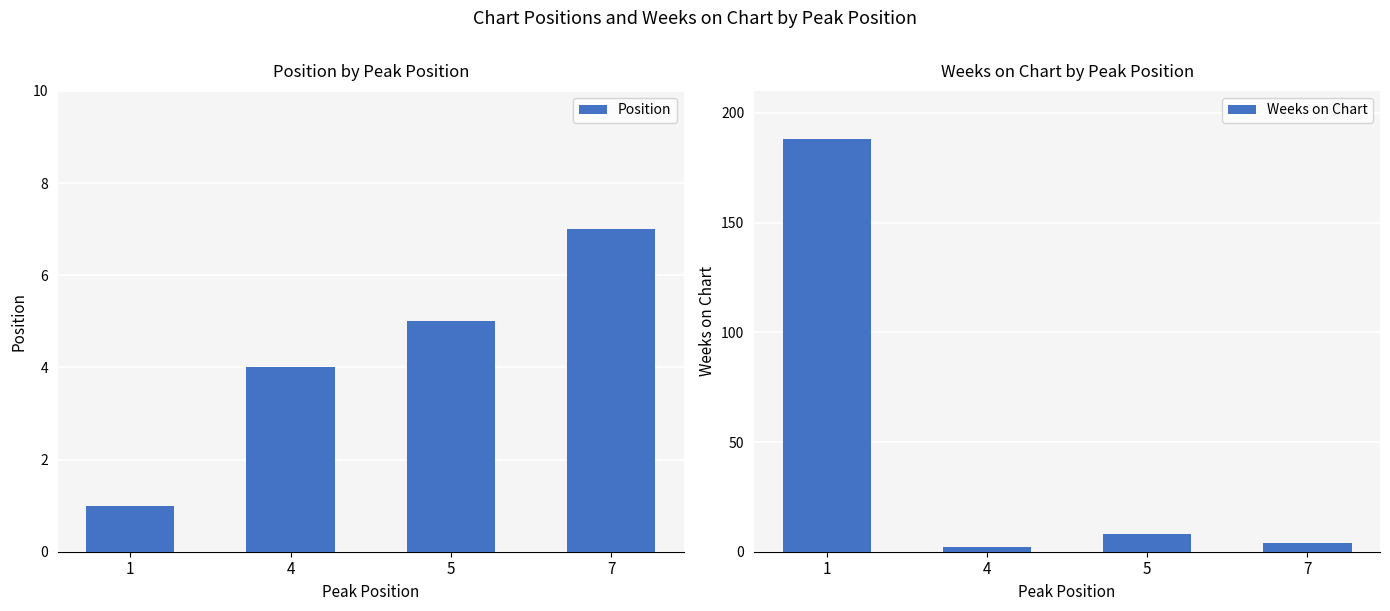

Rank the series by their average value, from highest to lowest.

Weeks on Chart, Position